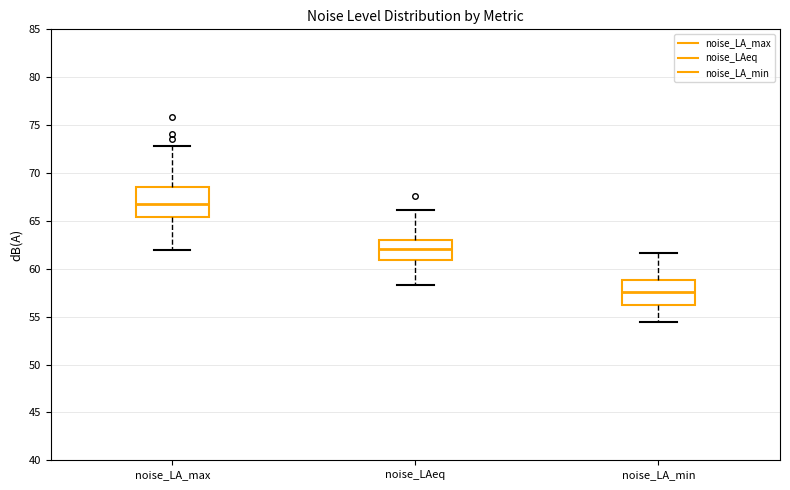

Reading left to right, transcribe this box plot: for each box, give where its median line is, the range the box spans, and where its two whiskers end, as read against the y-axis. The values are not printed on the chart, so give them approximately, as read against the axis.

noise_LA_max: median 66.5, box 65.5 to 68.5, whiskers 62.0 to 73.0
noise_LAeq: median 62.0, box 61.0 to 63.0, whiskers 58.5 to 66.0
noise_LA_min: median 57.5, box 56.0 to 59.0, whiskers 54.5 to 61.5